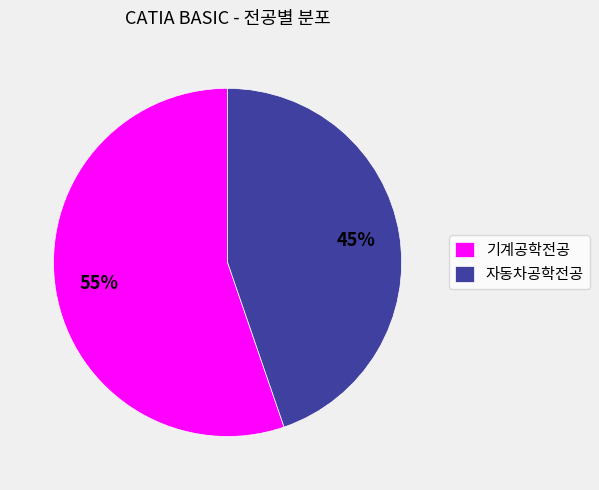

True or false: 기계공학전공 accounts for 55% of the total.

True